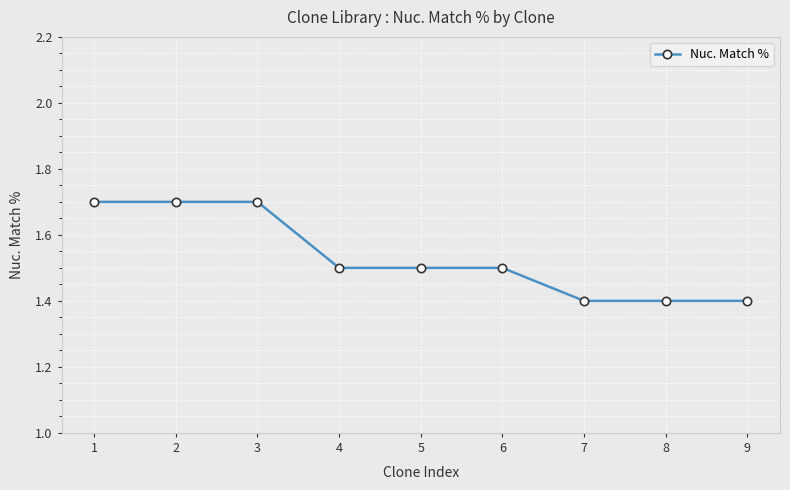

Is this an area chart (filled region under the line)?

No